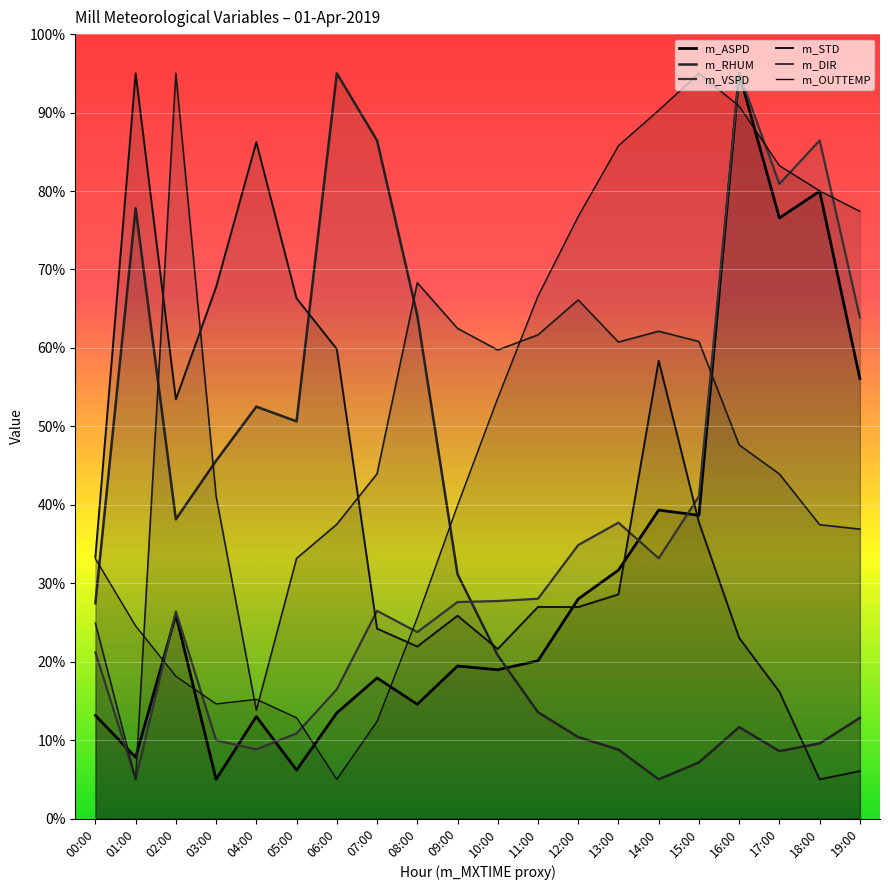

At which category does the chart reach its peak across all series?

16:00